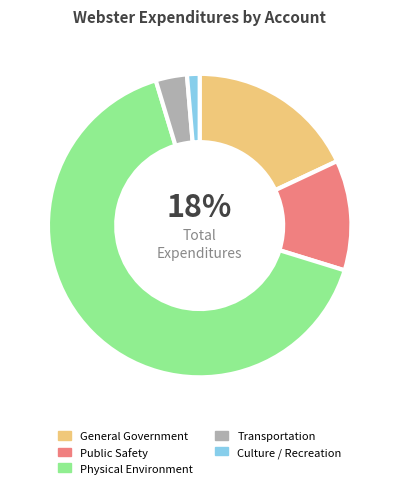

What percentage is the Public Safety slice, to the nearest percent?

12%